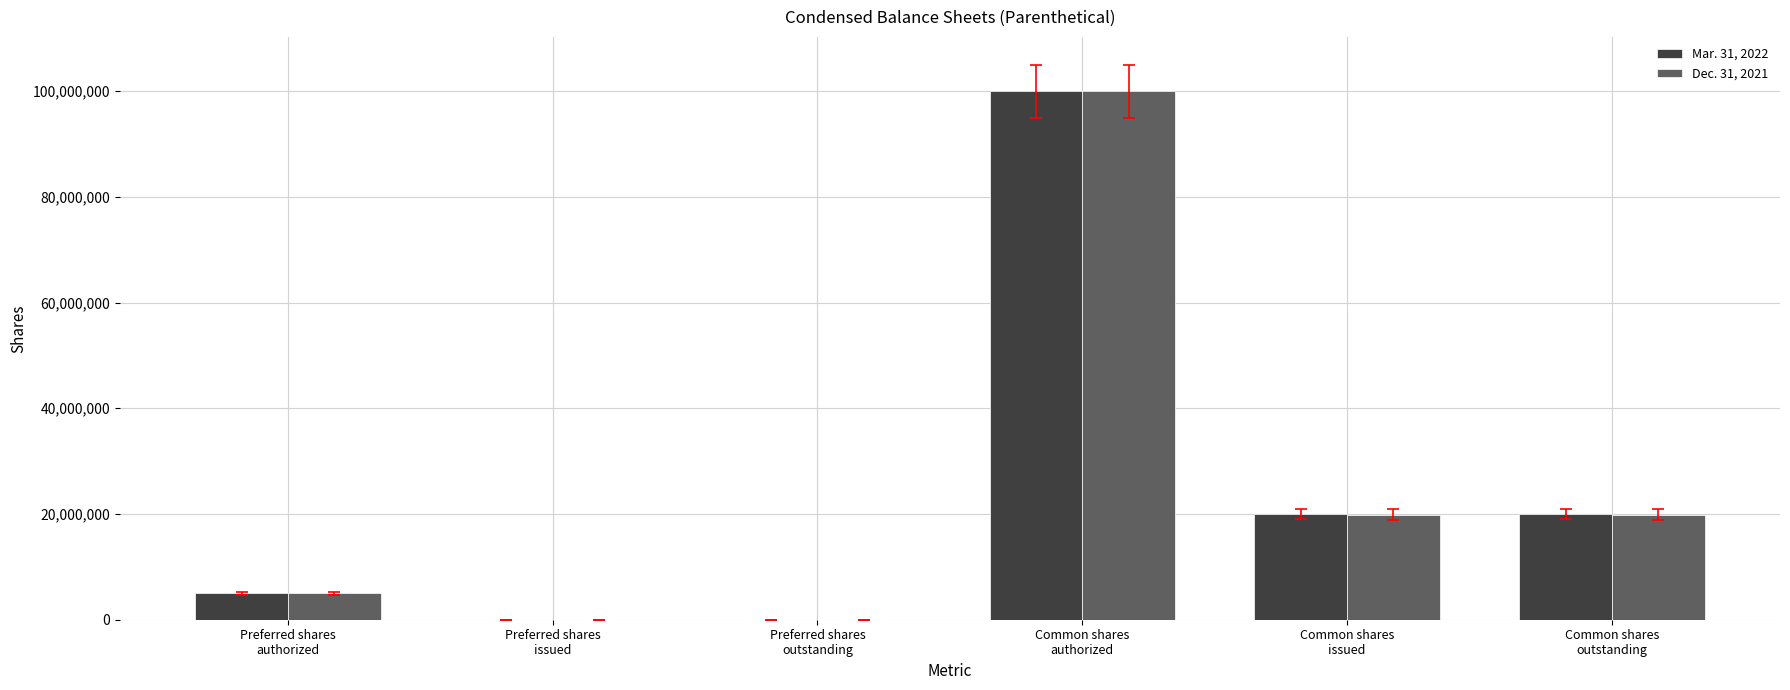

What is the greatest value displayed?

100000000